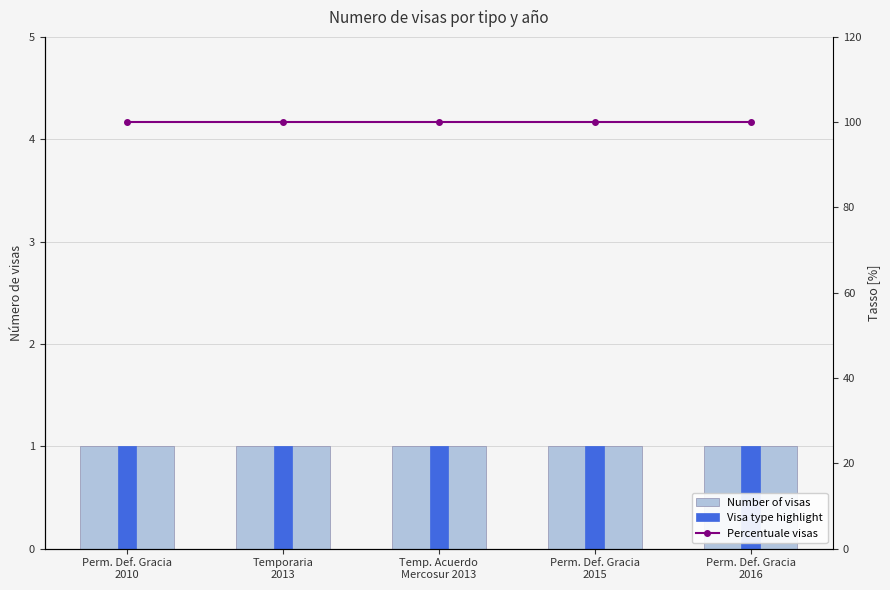

Which series has the largest total across all categories?

Percentuale visas